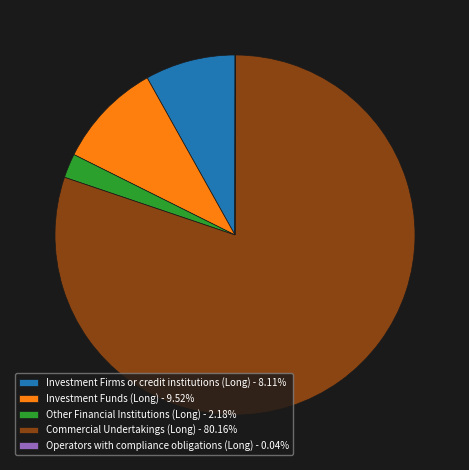

Is Investment Firms or credit institutions (Long) - 8.11% the majority of the pie?

No